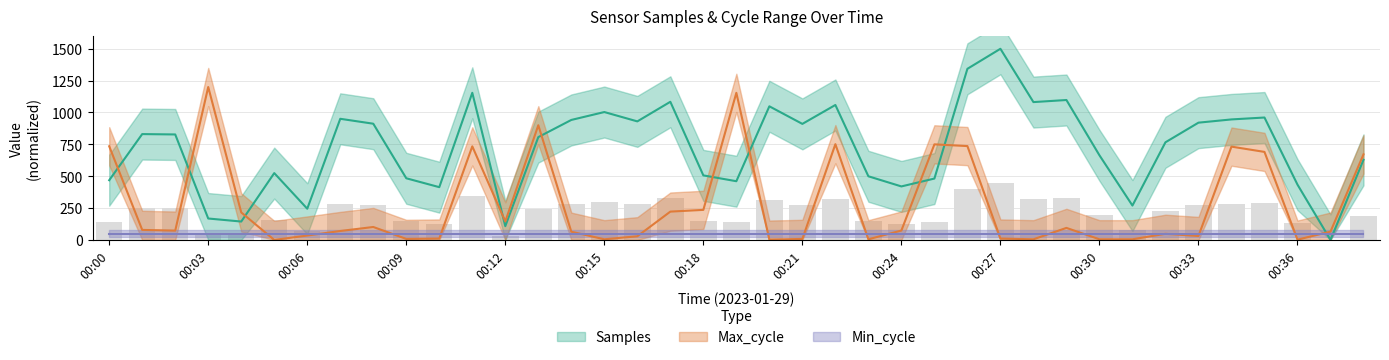

Which series has the widest spread of values?

Samples